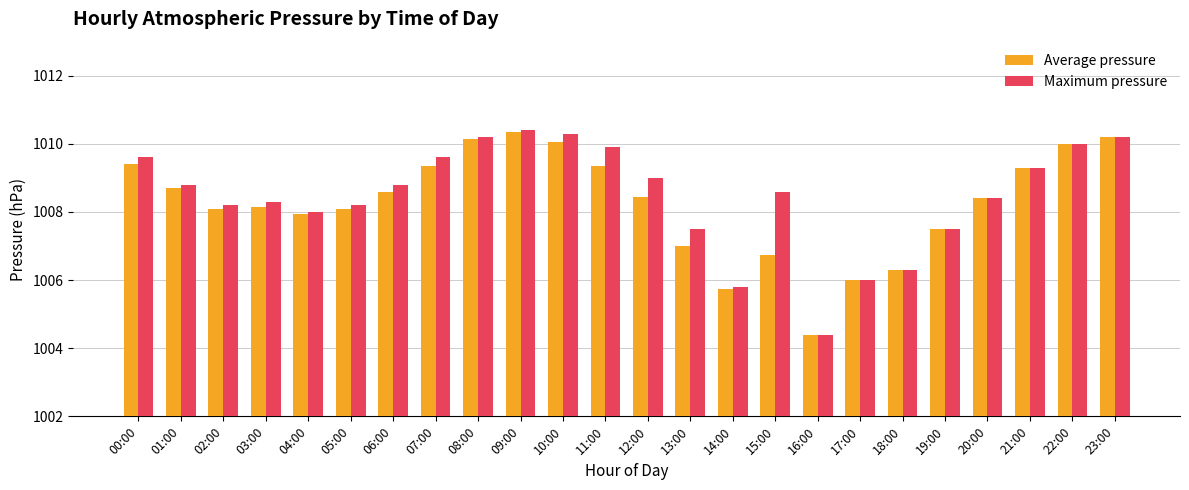

Is the value of Average pressure at 10:00 greater than the value of Maximum pressure at 20:00?

Yes